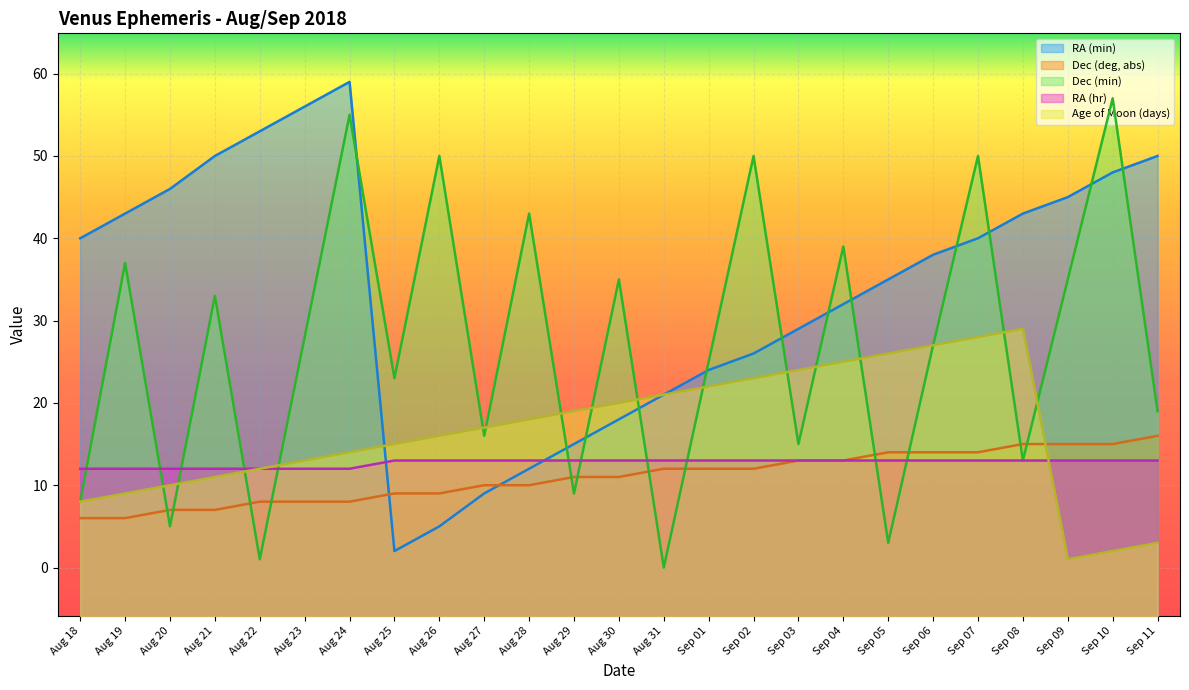

Reading left to right, list all the values displayed in this chart.

RA (min): 40	43	46	50	53	56	59	2	5	9	12	15	18	21	24	26	29	32	35	38	40	43	45	48	50
Dec (deg, abs): 6	6	7	7	8	8	8	9	9	10	10	11	11	12	12	12	13	13	14	14	14	15	15	15	16
Dec (min): 8	37	5	33	1	28	55	23	50	16	43	9	35	0	25	50	15	39	3	27	50	13	35	57	19
RA (hr): 12	12	12	12	12	12	12	13	13	13	13	13	13	13	13	13	13	13	13	13	13	13	13	13	13
Age of Moon (days): 8	9	10	11	12	13	14	15	16	17	18	19	20	21	22	23	24	25	26	27	28	29	1	2	3